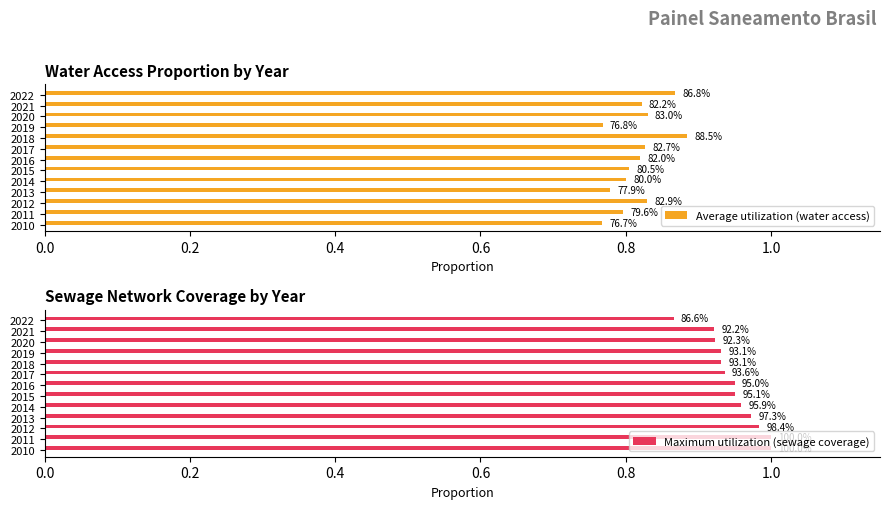

What is the value of the Average utilization (water access) bar at the 7th from the left?

0.8